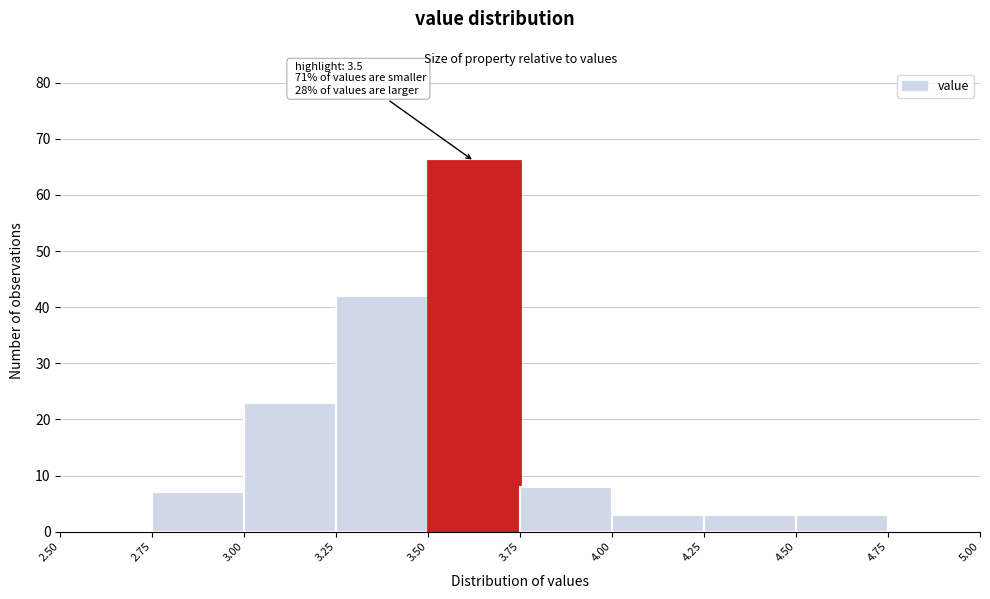

Which range on the x-axis has the tallest bar?

3.50 to 3.75